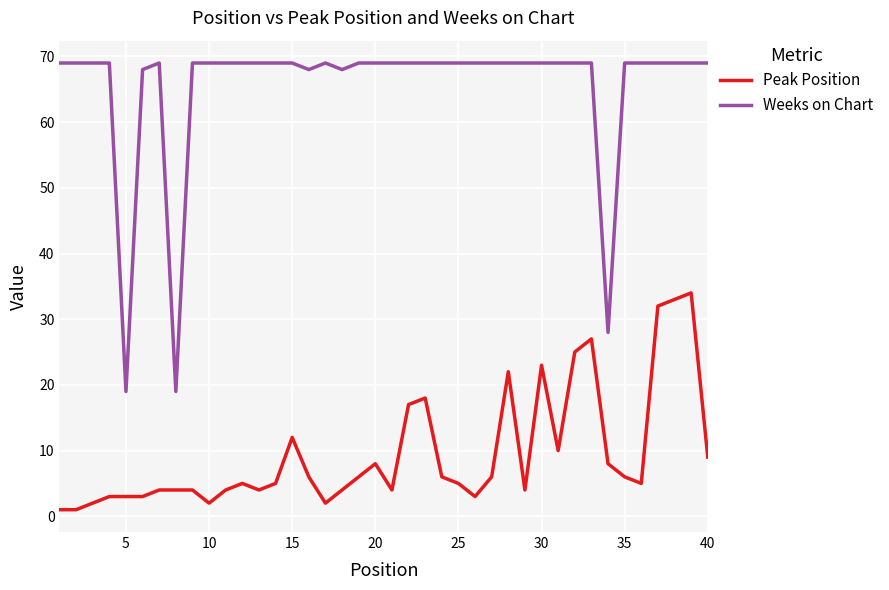

Rank the series by their average value, from lowest to highest.

Peak Position, Weeks on Chart